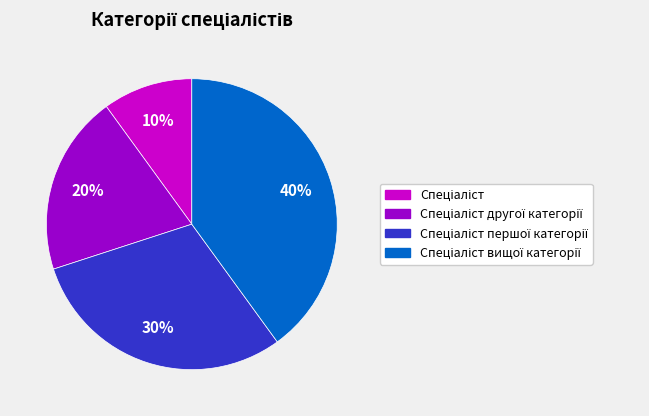

To the nearest percent, what is the average slice percentage?

25%